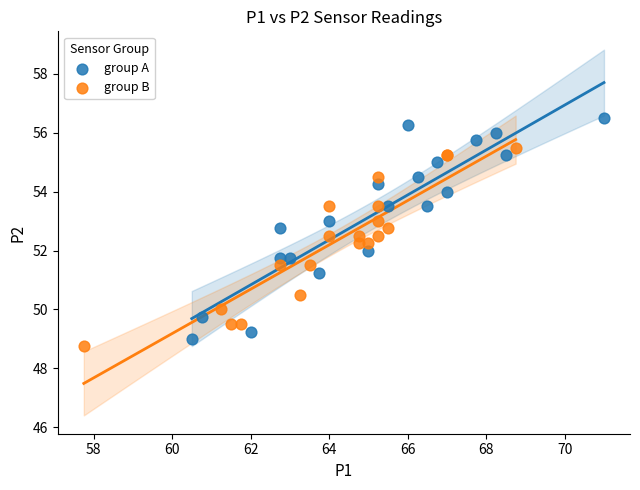

Which series contains the highest Y value?

group A